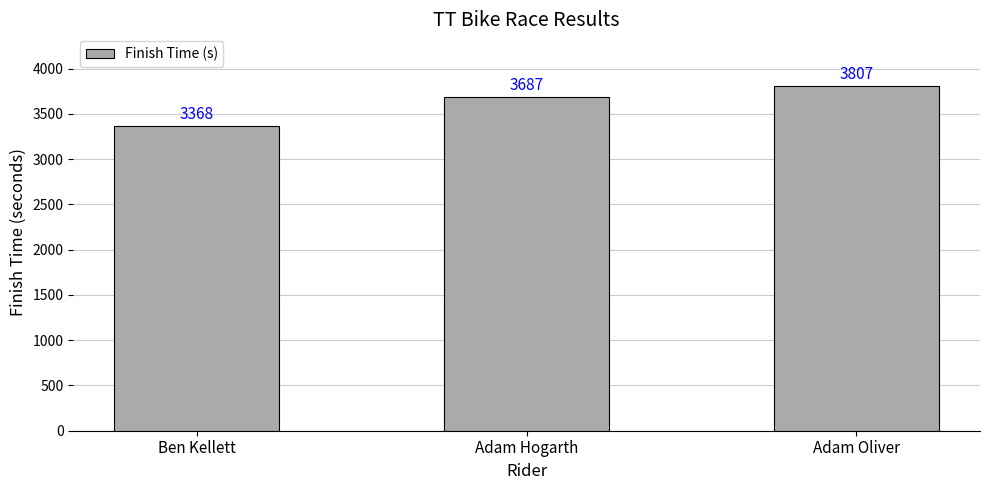

At which label is the value closest to 3587?

Adam Hogarth